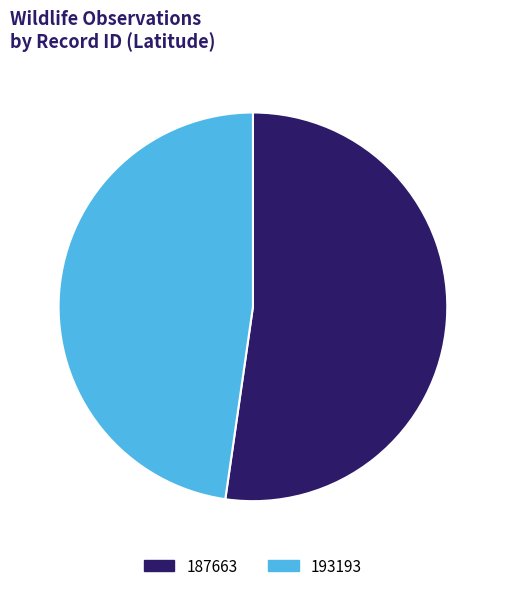

Do 193193 and 187663 together represent more than half of the pie?

Yes